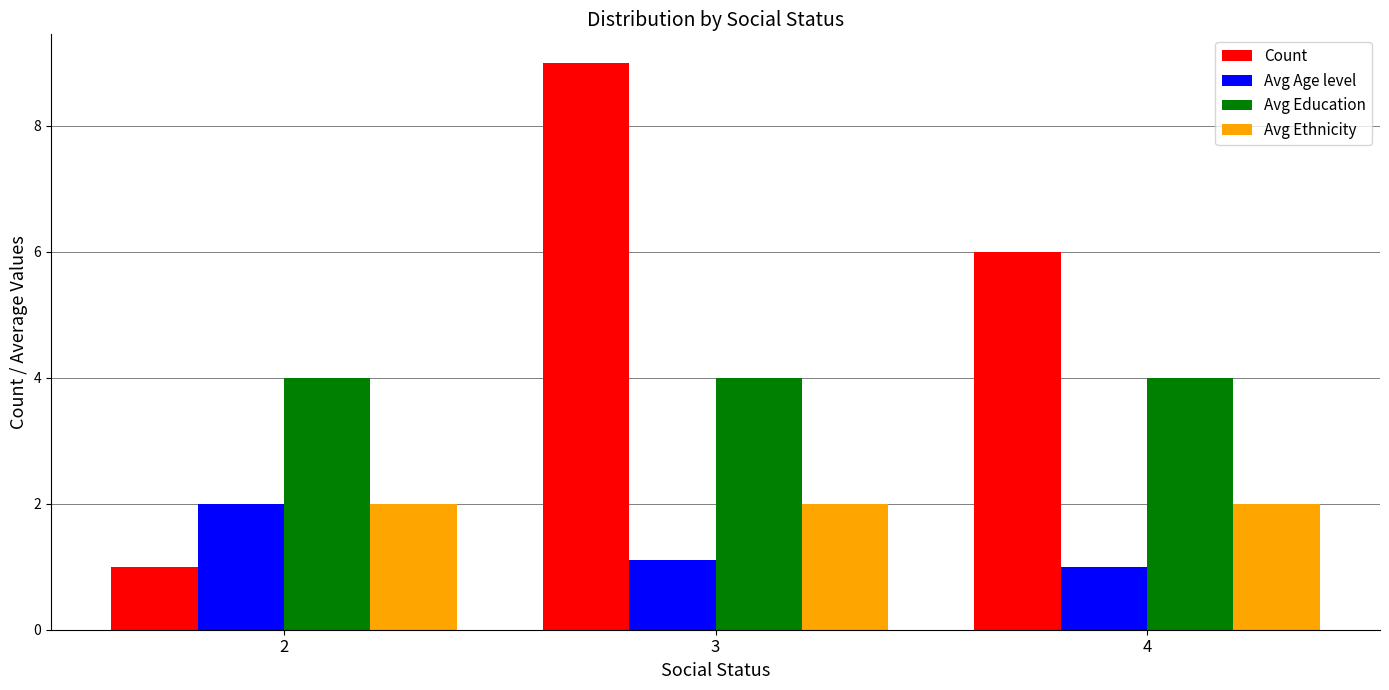

Between 2 and 3, which series saw the biggest shift?

Count